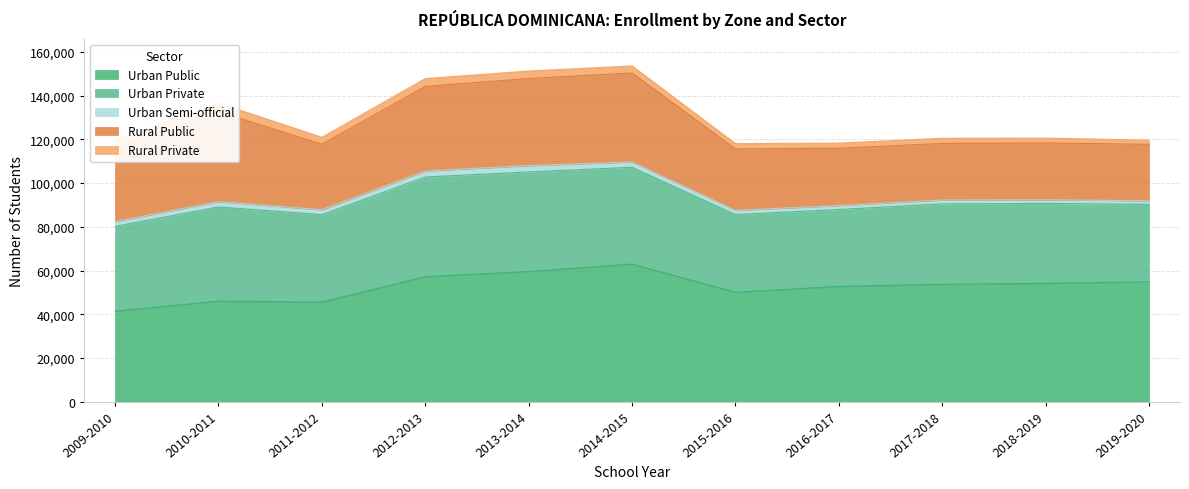

Rank the categories by Urban Private value from highest to lowest.

2012-2013, 2013-2014, 2014-2015, 2010-2011, 2011-2012, 2009-2010, 2017-2018, 2018-2019, 2015-2016, 2019-2020, 2016-2017